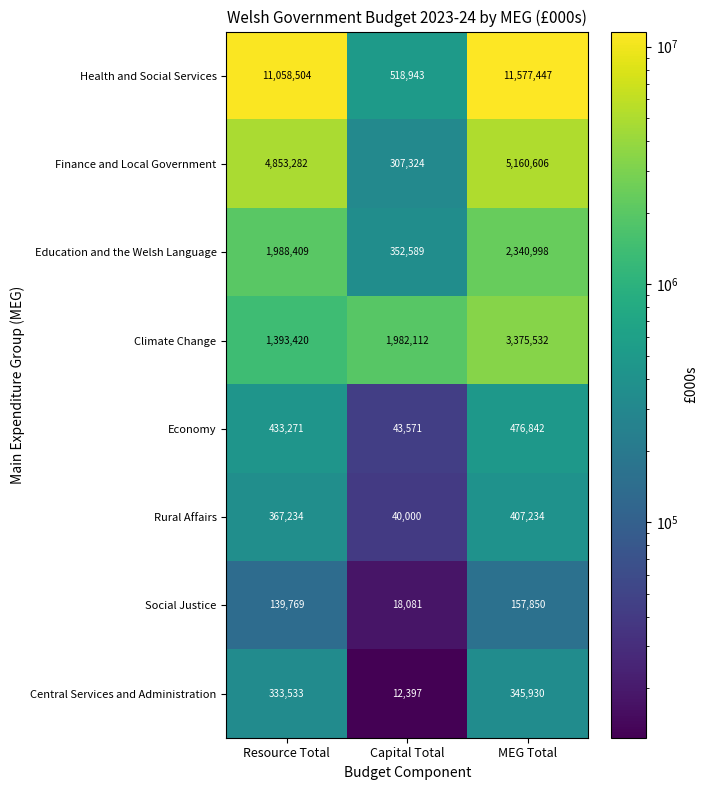

Rank the series by their maximum value, from lowest to highest.

Social Justice, Central Services and Administration, Rural Affairs, Economy, Education and the Welsh Language, Climate Change, Finance and Local Government, Health and Social Services